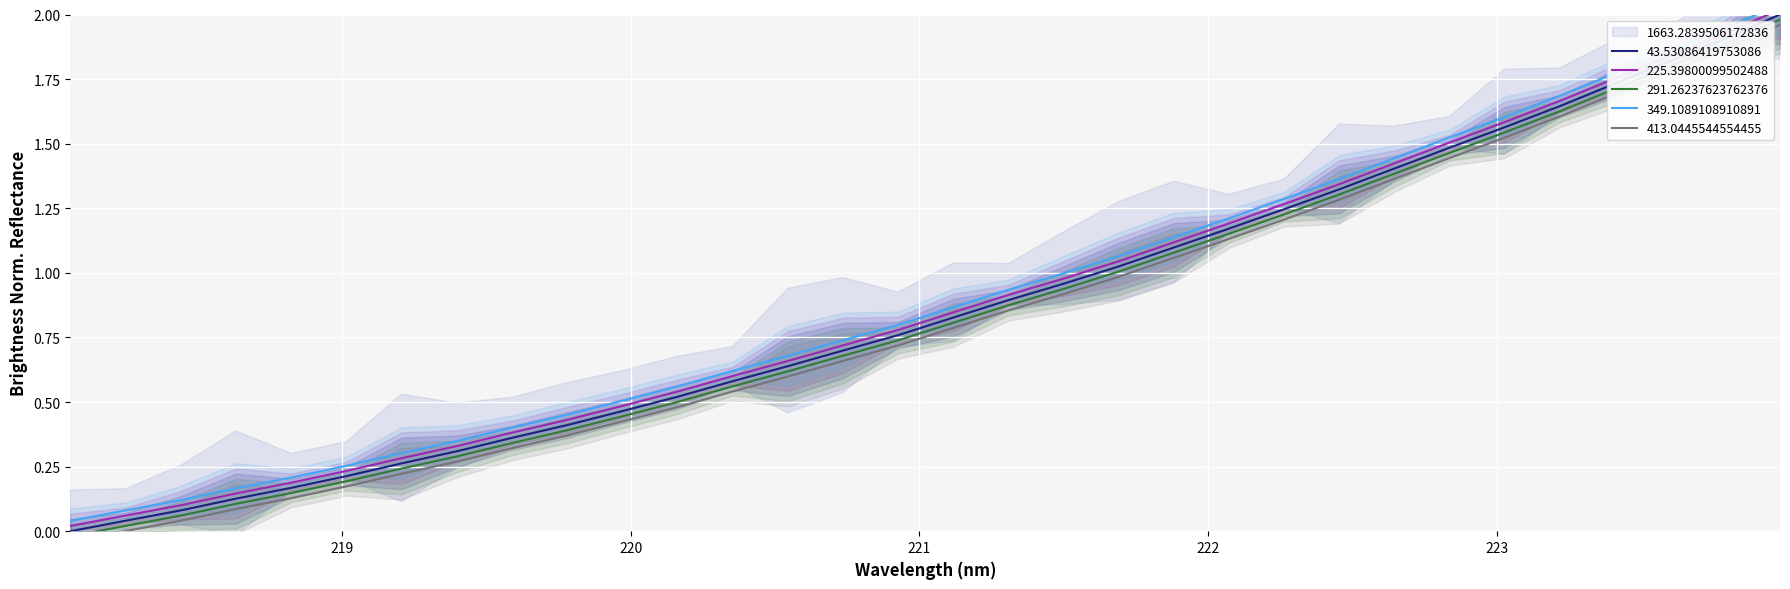

What is the maximum value shown in the chart?

2.0